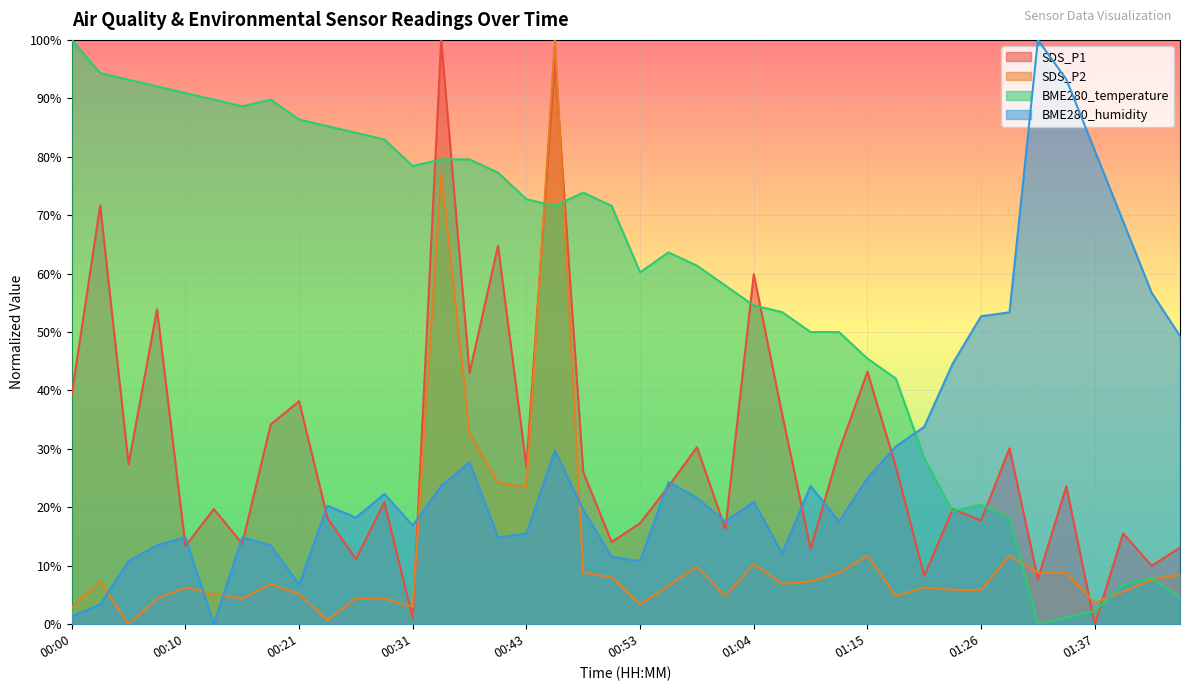

Which category has the lowest value across all series?

01:37